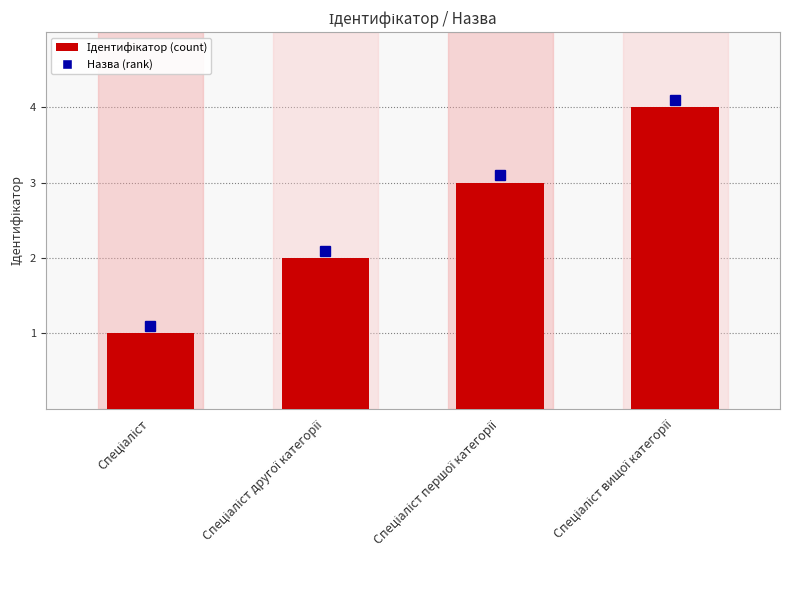

Reading right to left, list all the values displayed in this chart.

4	3	2	1